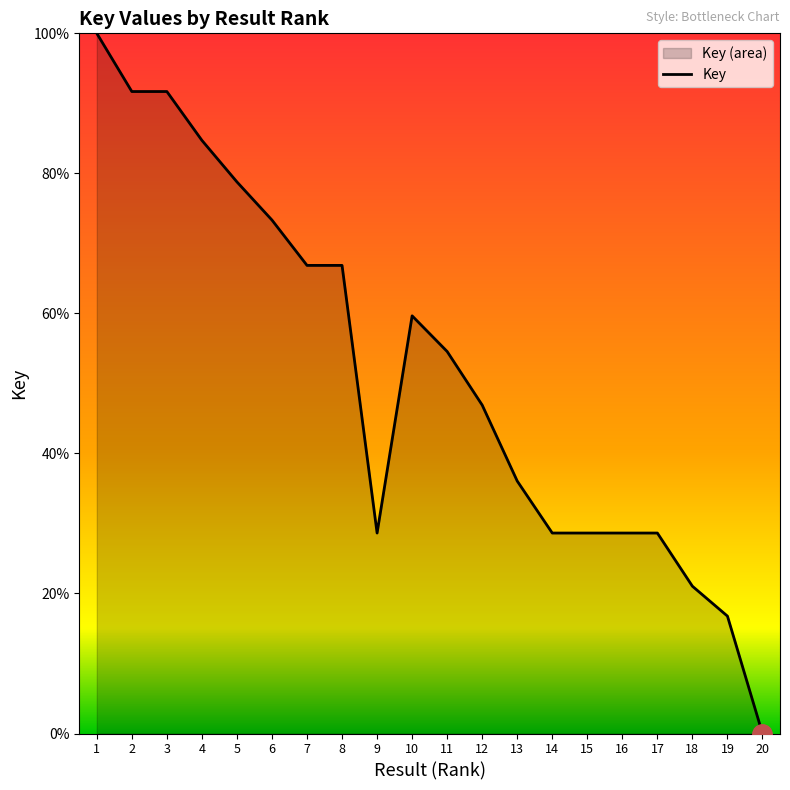

What is the change in value from 9 to 12?

+18.3